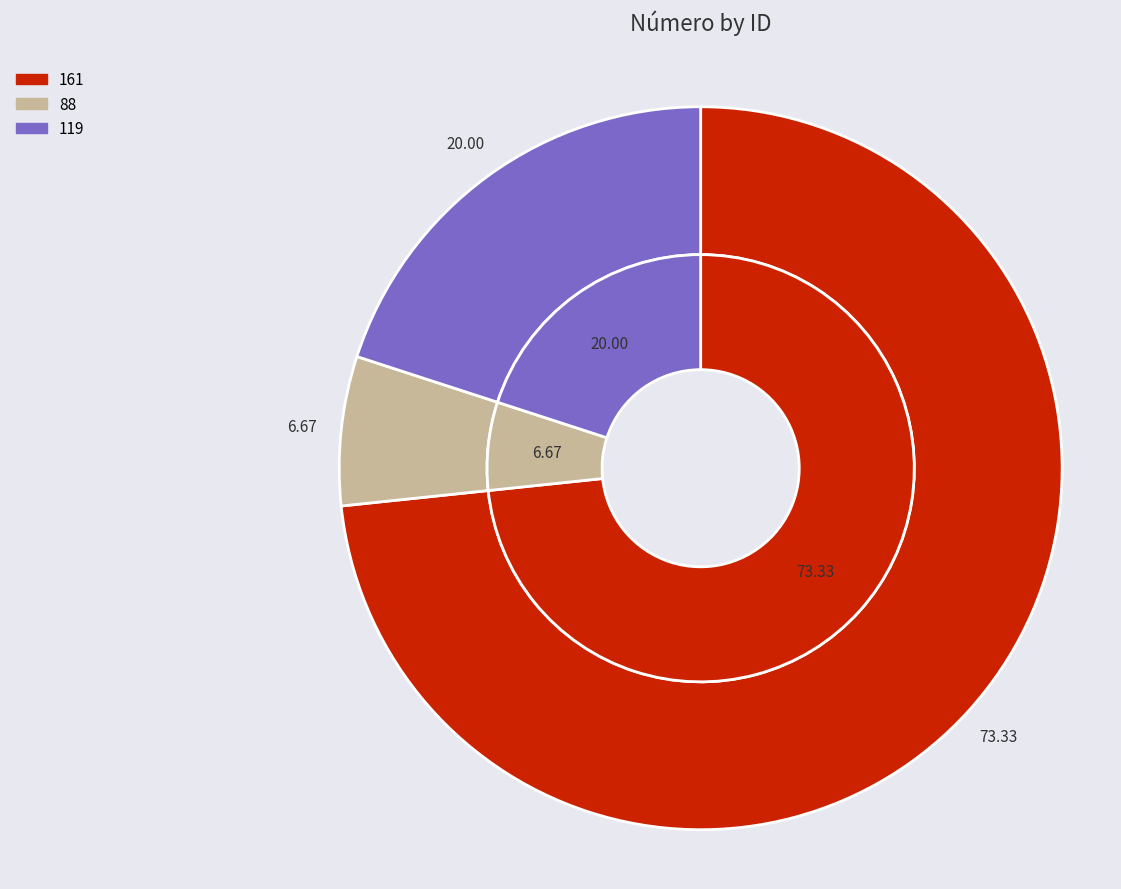

To the nearest percent, what is the average slice percentage?

33%